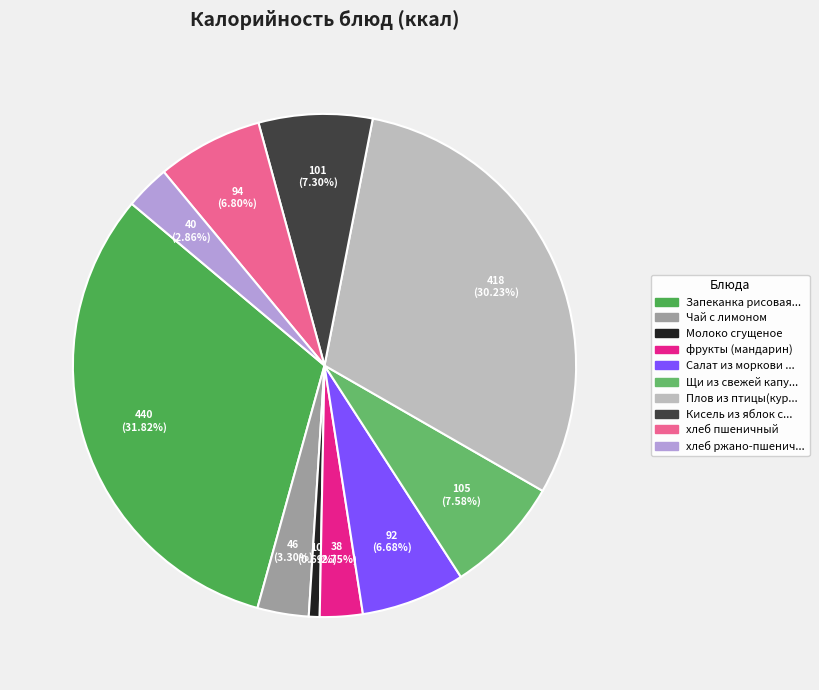

How many slices are in this pie chart?

10